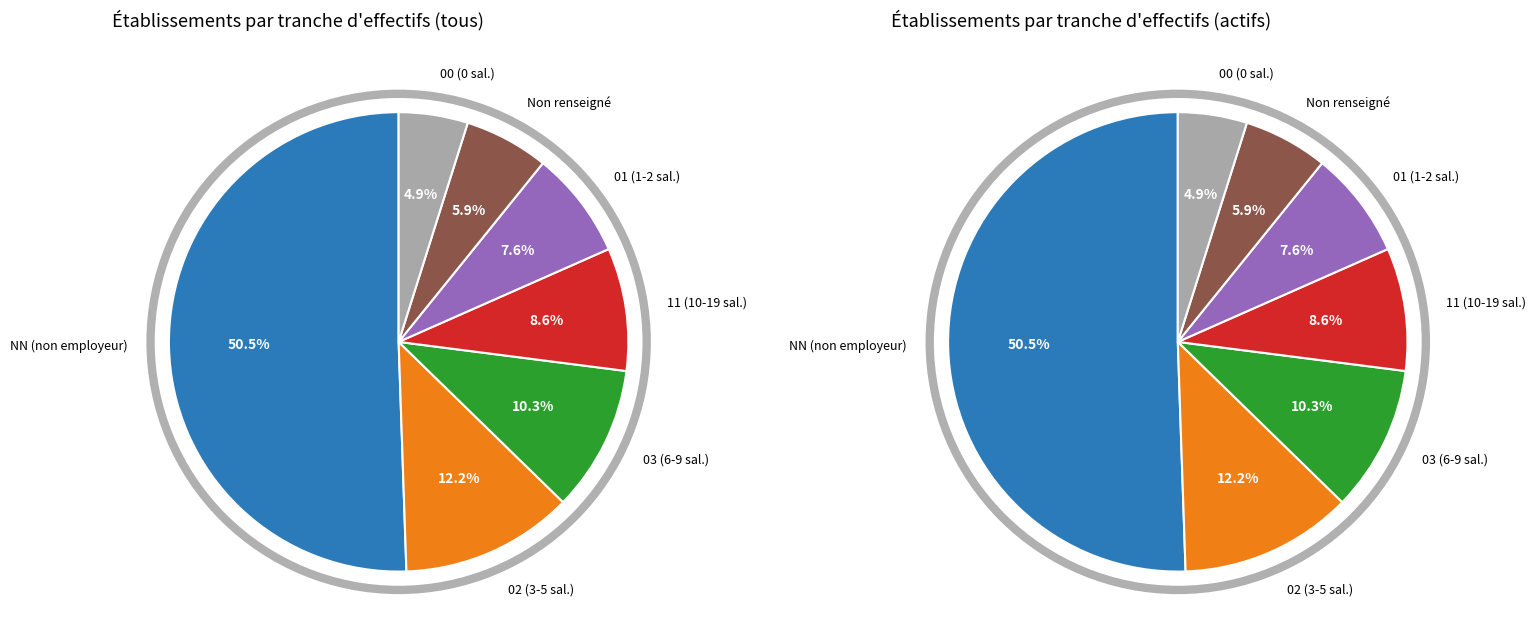

Between  and 02, which is larger?

02